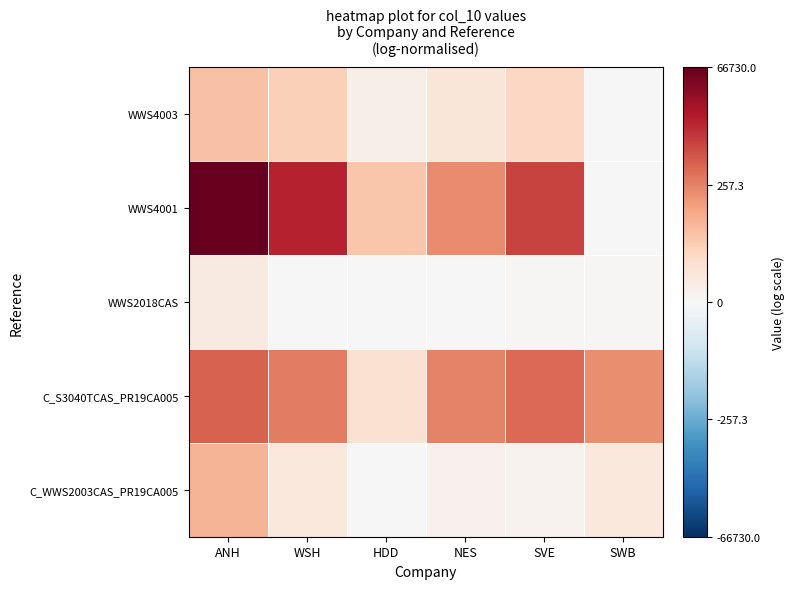

At SVE, list the series in order from largest to smallest.

WWS4001, C_S3040TCAS_PR19CA005, WWS4003, C_WWS2003CAS_PR19CA005, WWS2018CAS